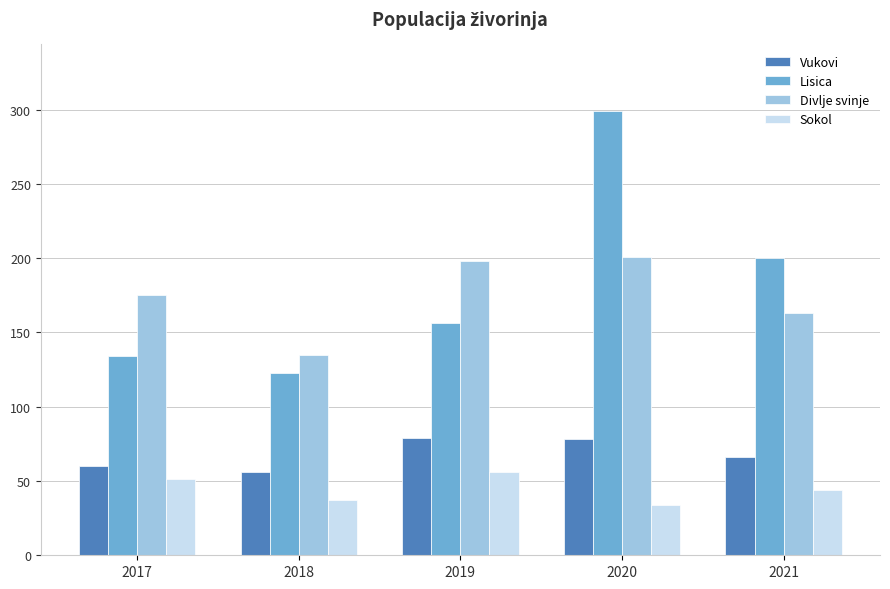

Which series has the largest range (max minus min)?

Lisica